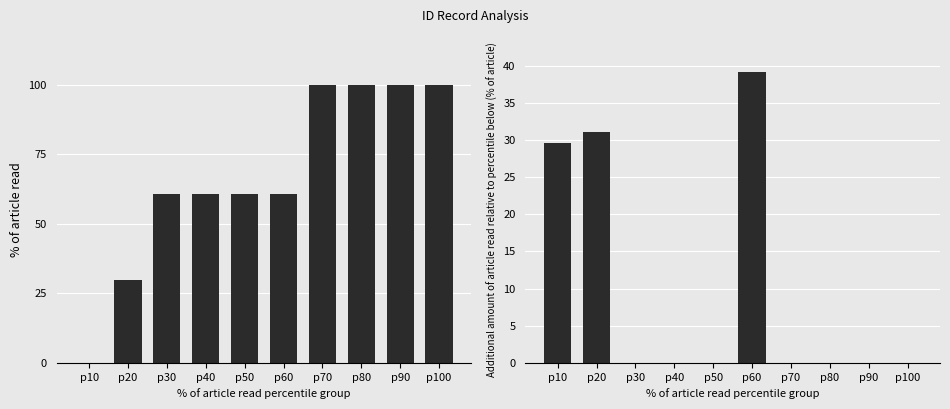

Which series has the largest range (max minus min)?

ID